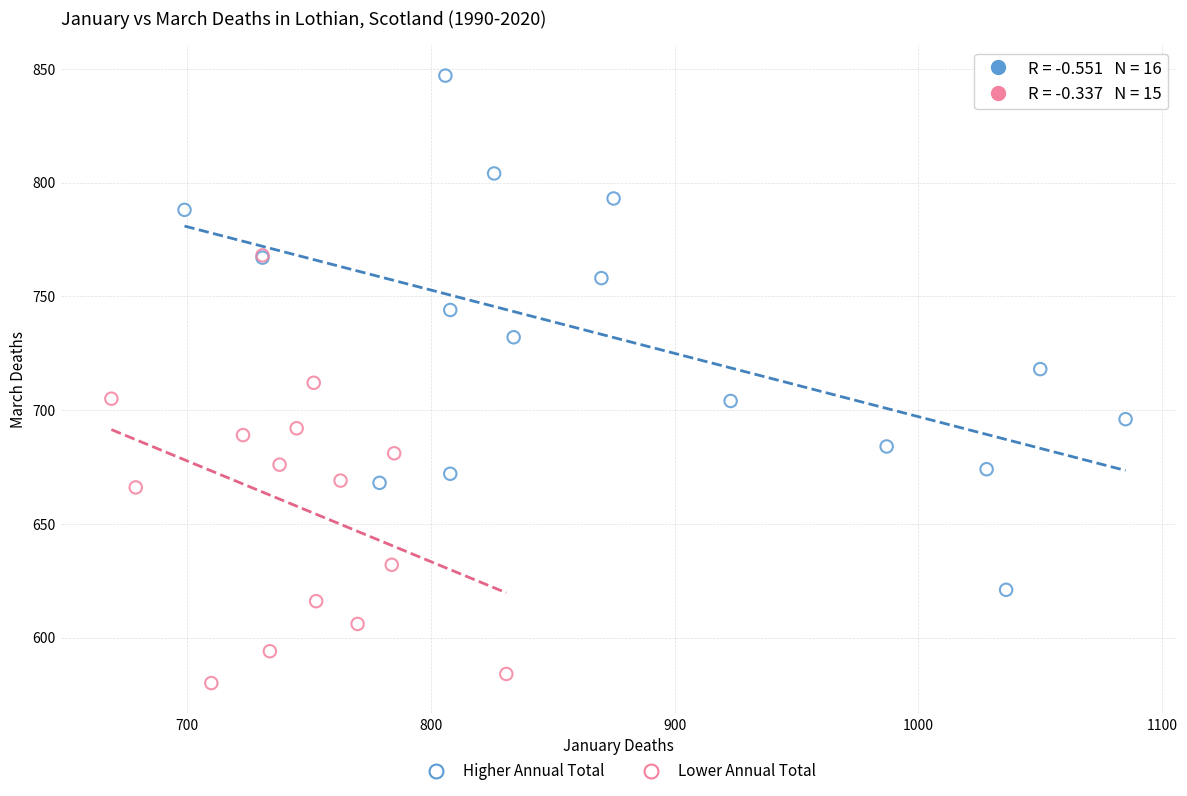

What are all the series names shown in the legend?

Higher Annual Total, Lower Annual Total